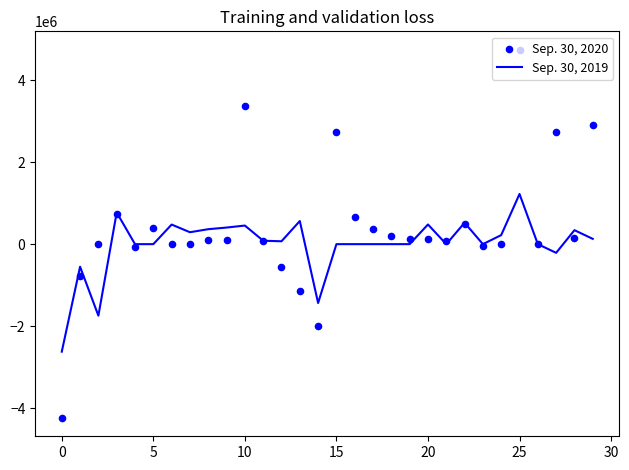

Which series has the largest total across all categories?

Sep. 30, 2020